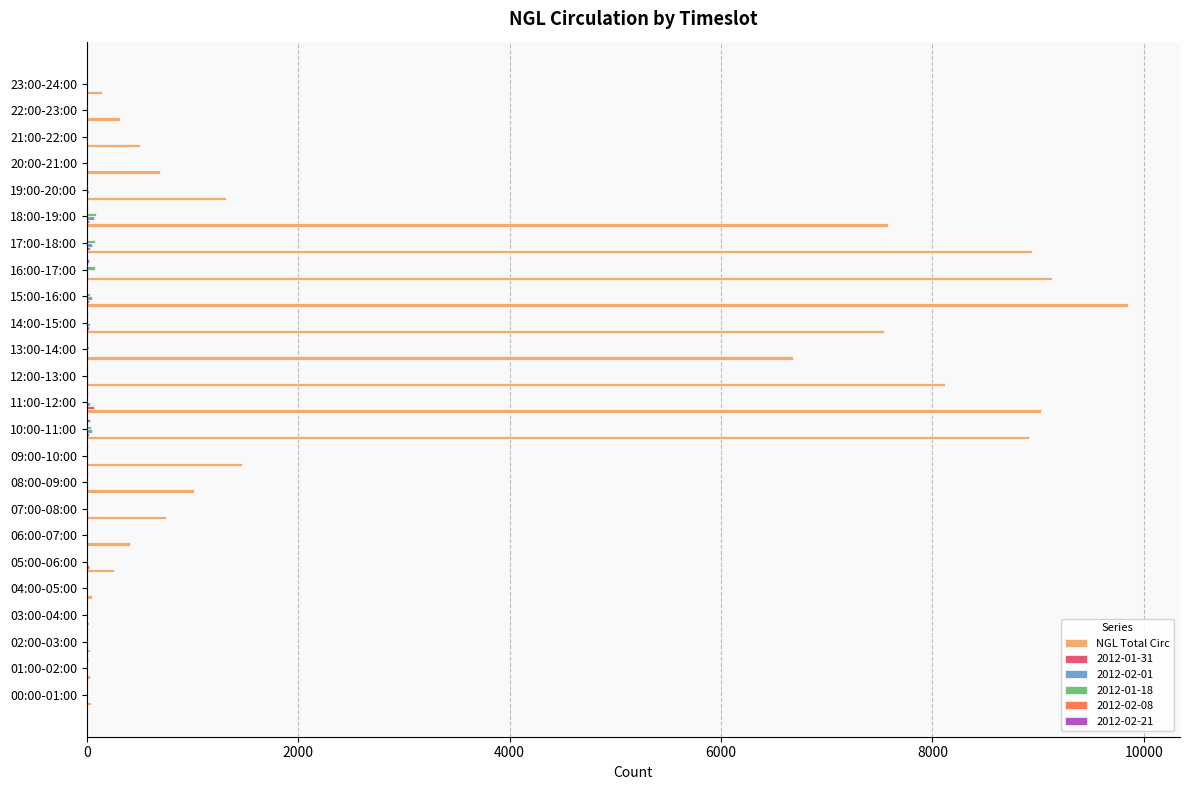

At which category does the chart reach its peak across all series?

15:00-16:00